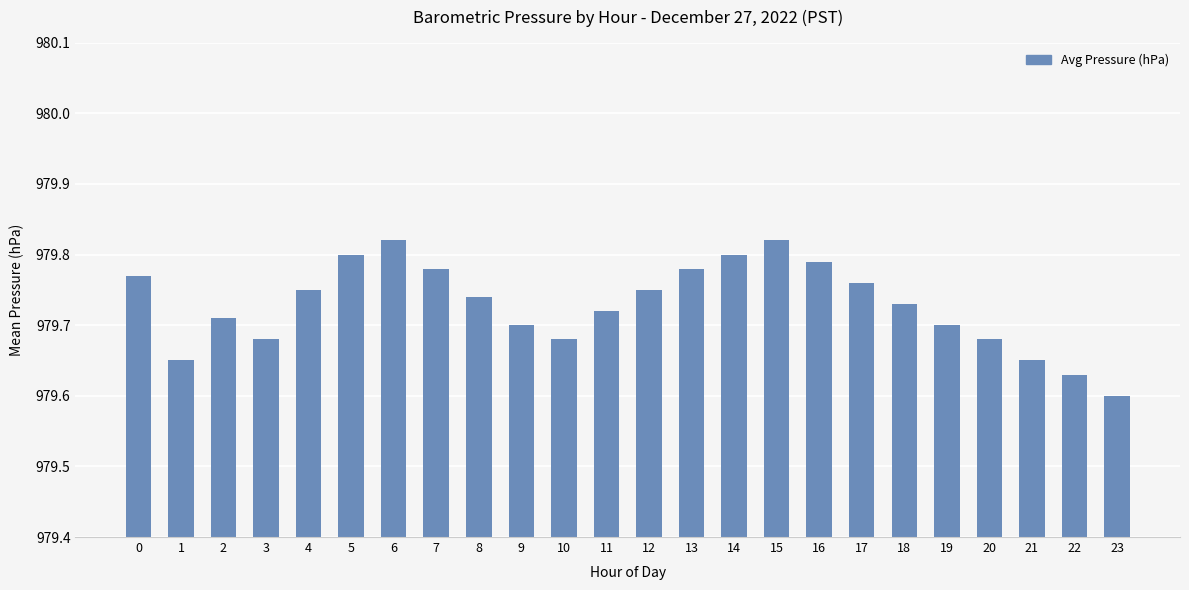

At which category does the chart reach its minimum across all series?

23